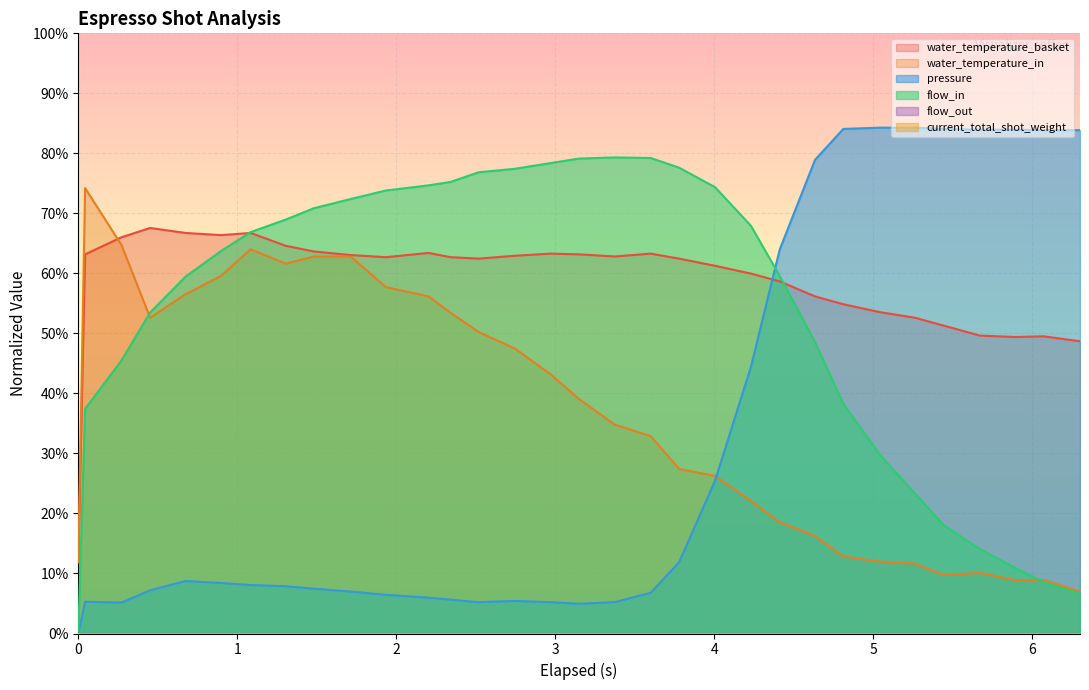

Which series ends up on top after the final intersection of pressure and water_temperature_in?

pressure